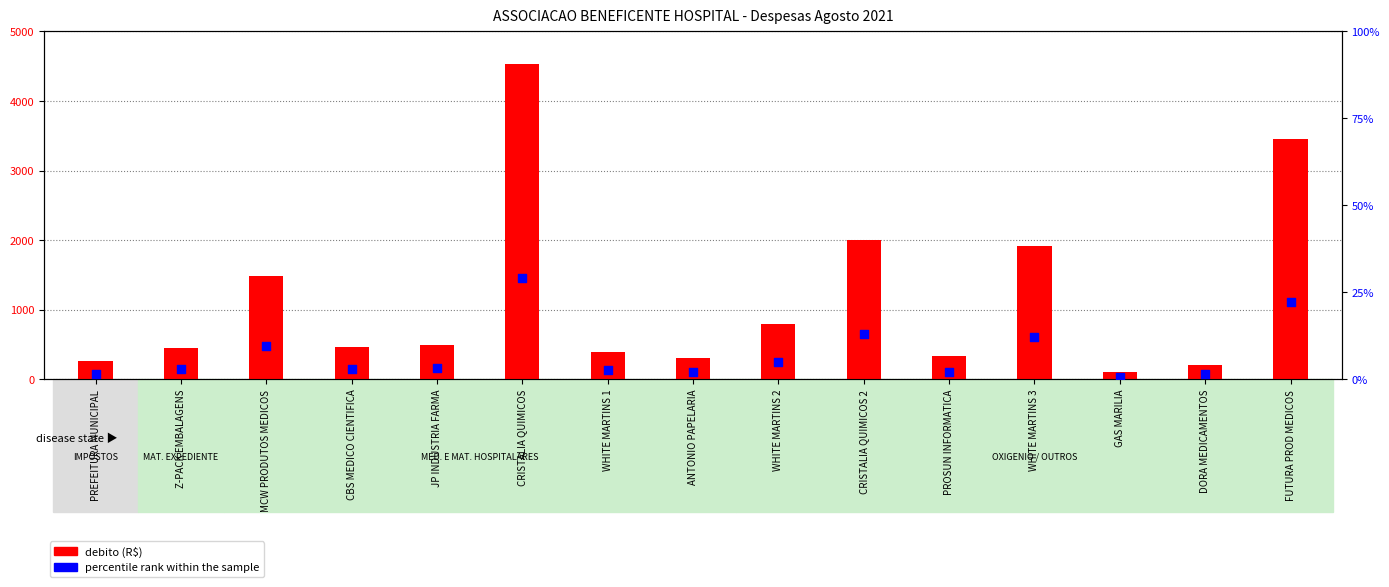

At how many categories does at least one series exceed 721?

6